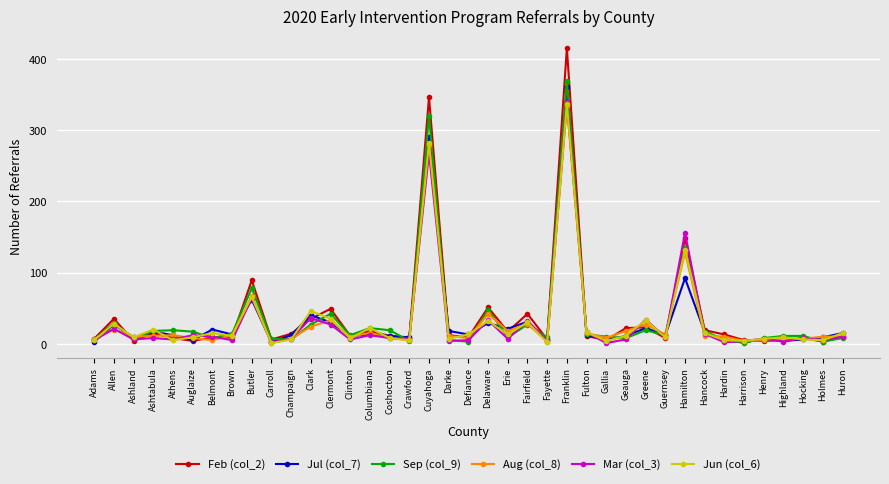

At which category does Sep (col_9) reach its first local peak?

Allen